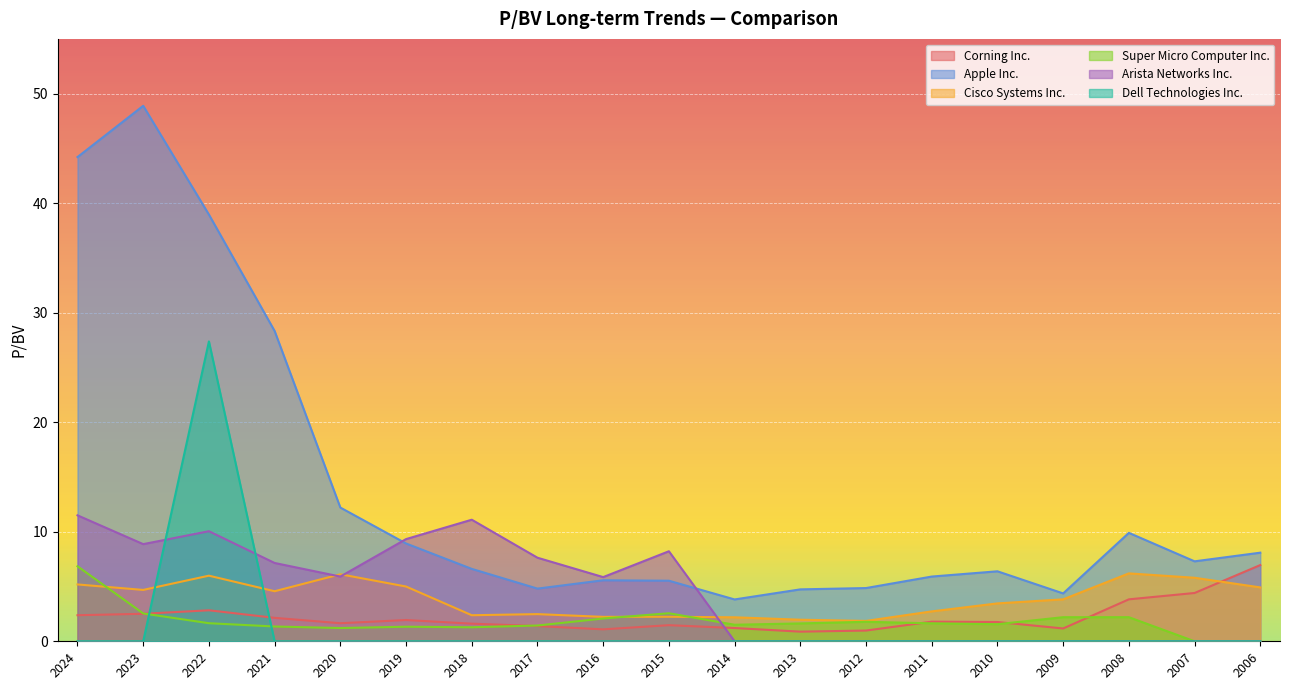

Is the value of Apple Inc. at 2019 greater than the value of Dell Technologies Inc. at 2020?

Yes